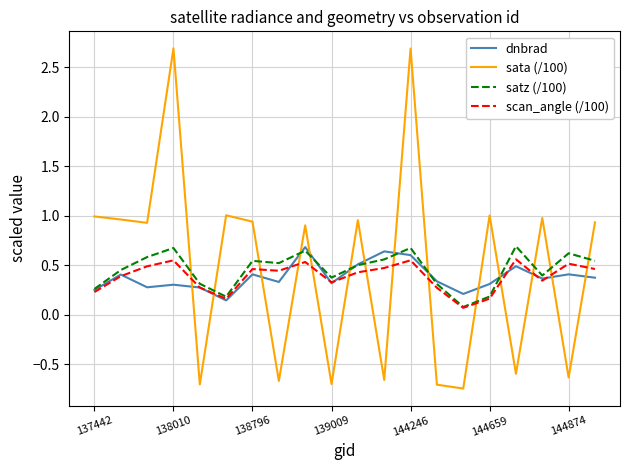

How many values in the sata (/100) series exceed 0?

12